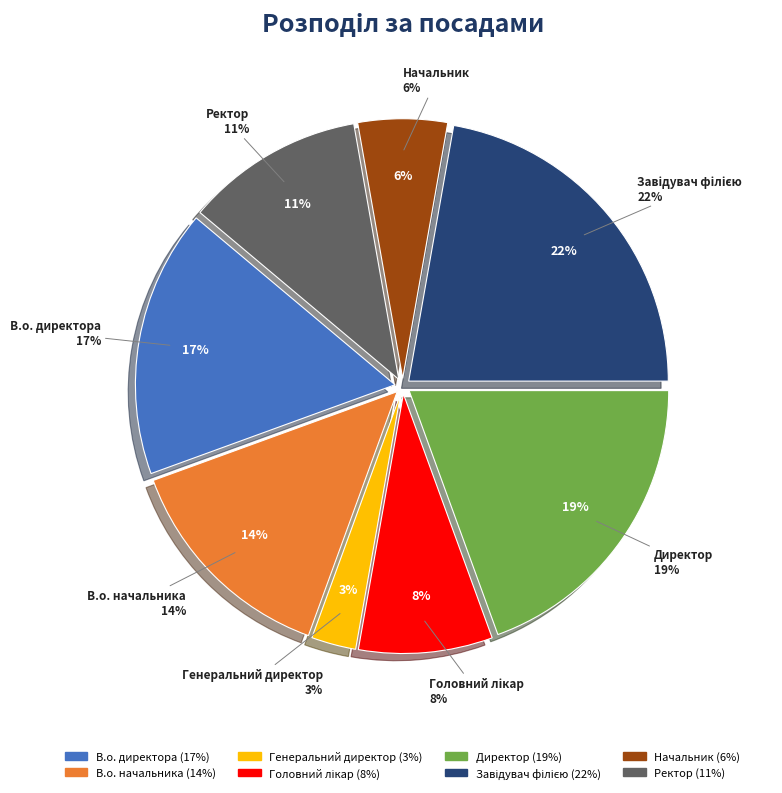

How many segments does this pie chart have?

8